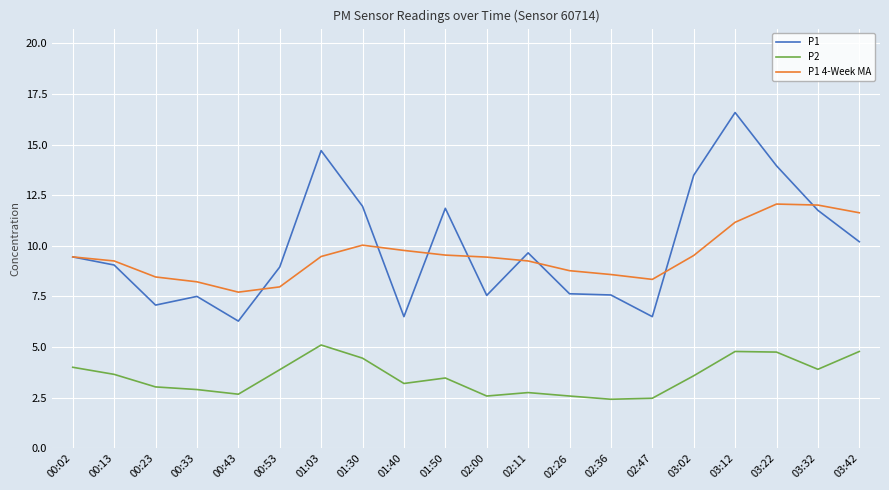

True or false: P1 4-Week MA and P2 intersect in this chart.

False